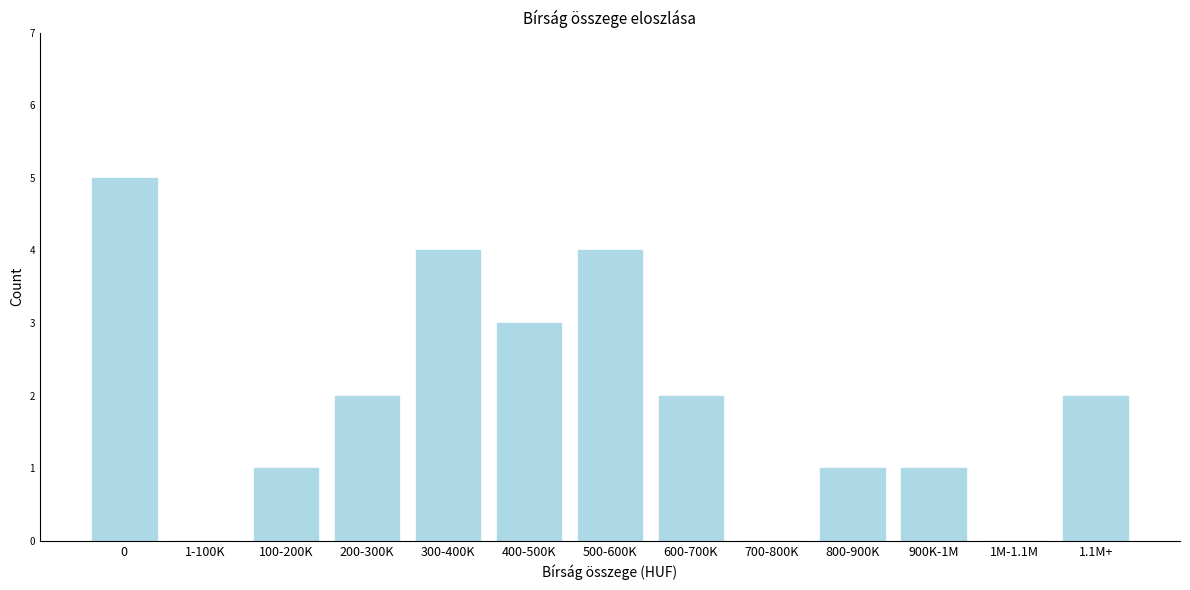

Reading right to left, what are all the values shown in this chart?

1.1M+=2	1M-1.1M=0	900K-1M=1	800-900K=1	700-800K=0	600-700K=2	500-600K=4	400-500K=3	300-400K=4	200-300K=2	100-200K=1	1-100K=0	0=5